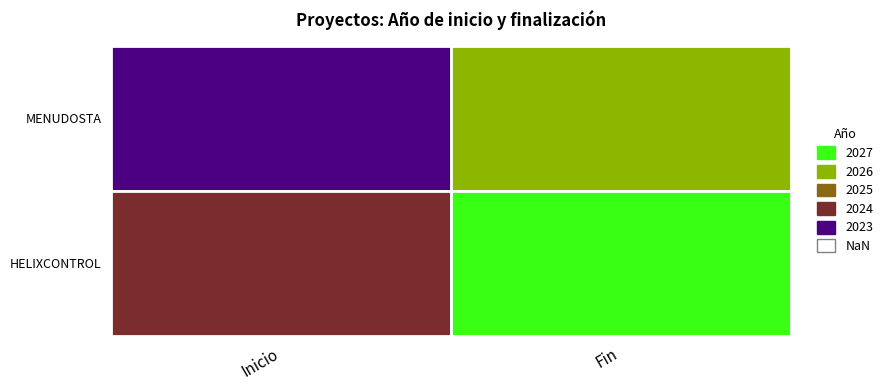

What is the greatest value displayed?

2027